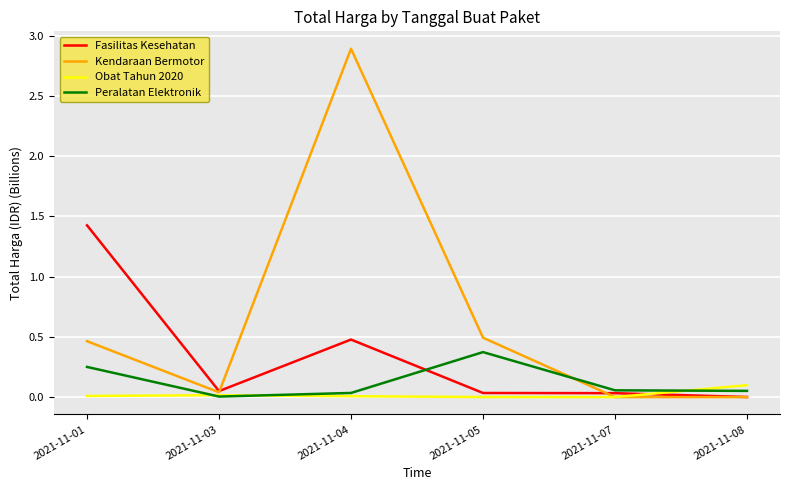

Between 2021-11-01 and 2021-11-04, which series saw the biggest shift?

Kendaraan Bermotor